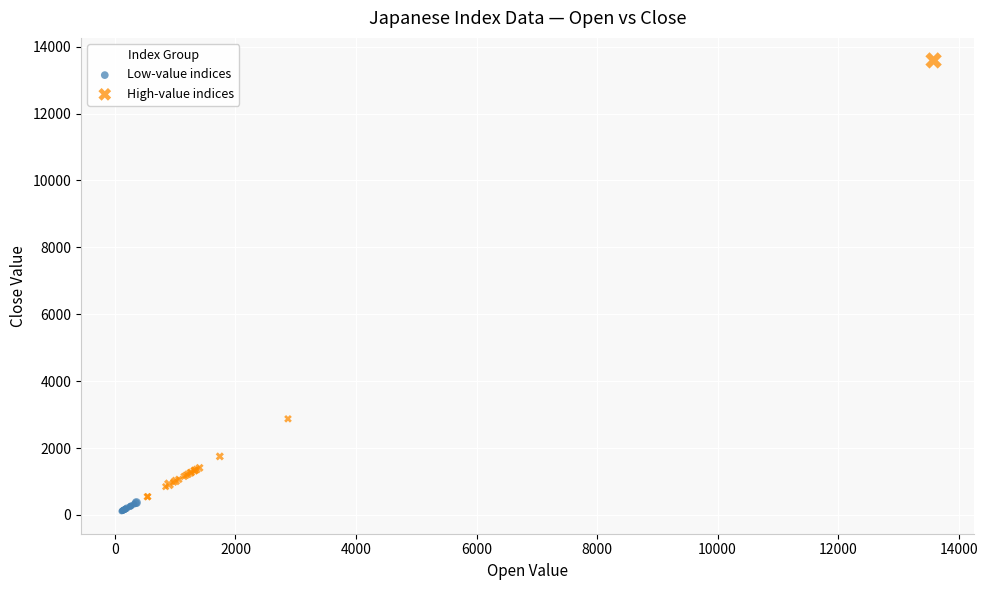

Which series contains the lowest Y value?

Low-value indices